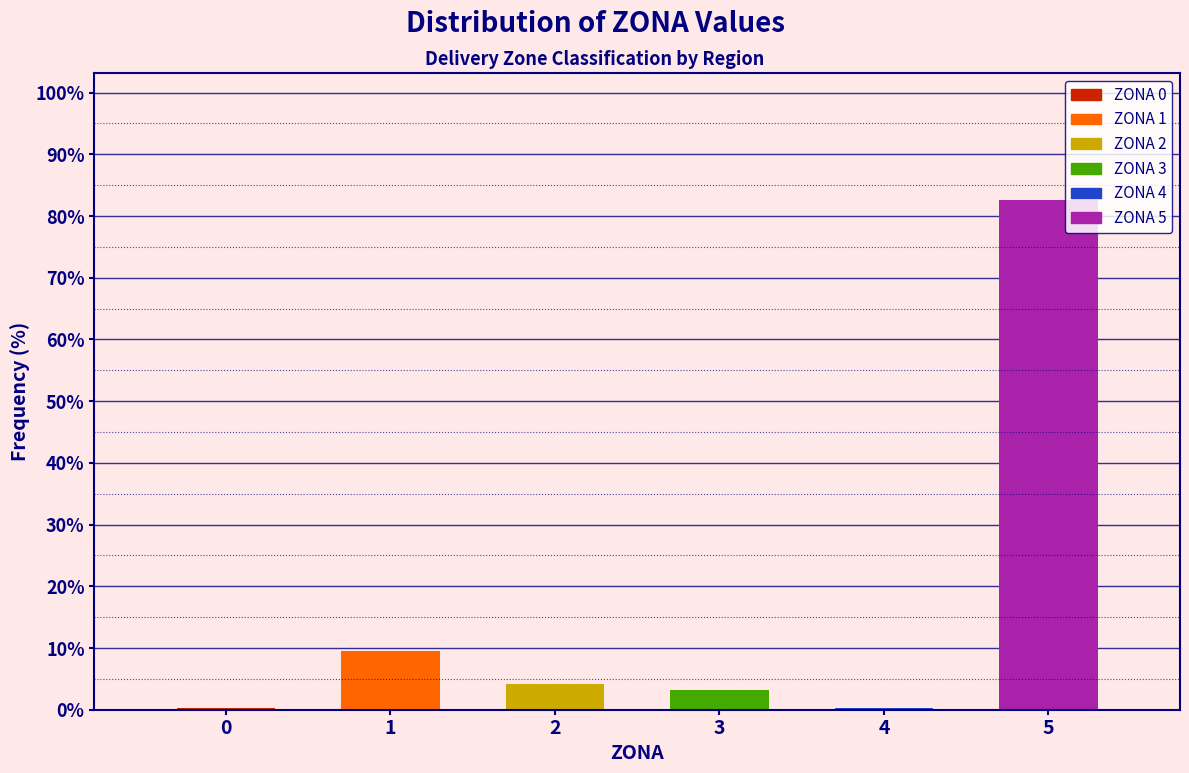

Reading left to right, list all the values displayed in this chart.

0=0.3	1=9.5	2=4.1	3=3.3	4=0.3	5=82.5